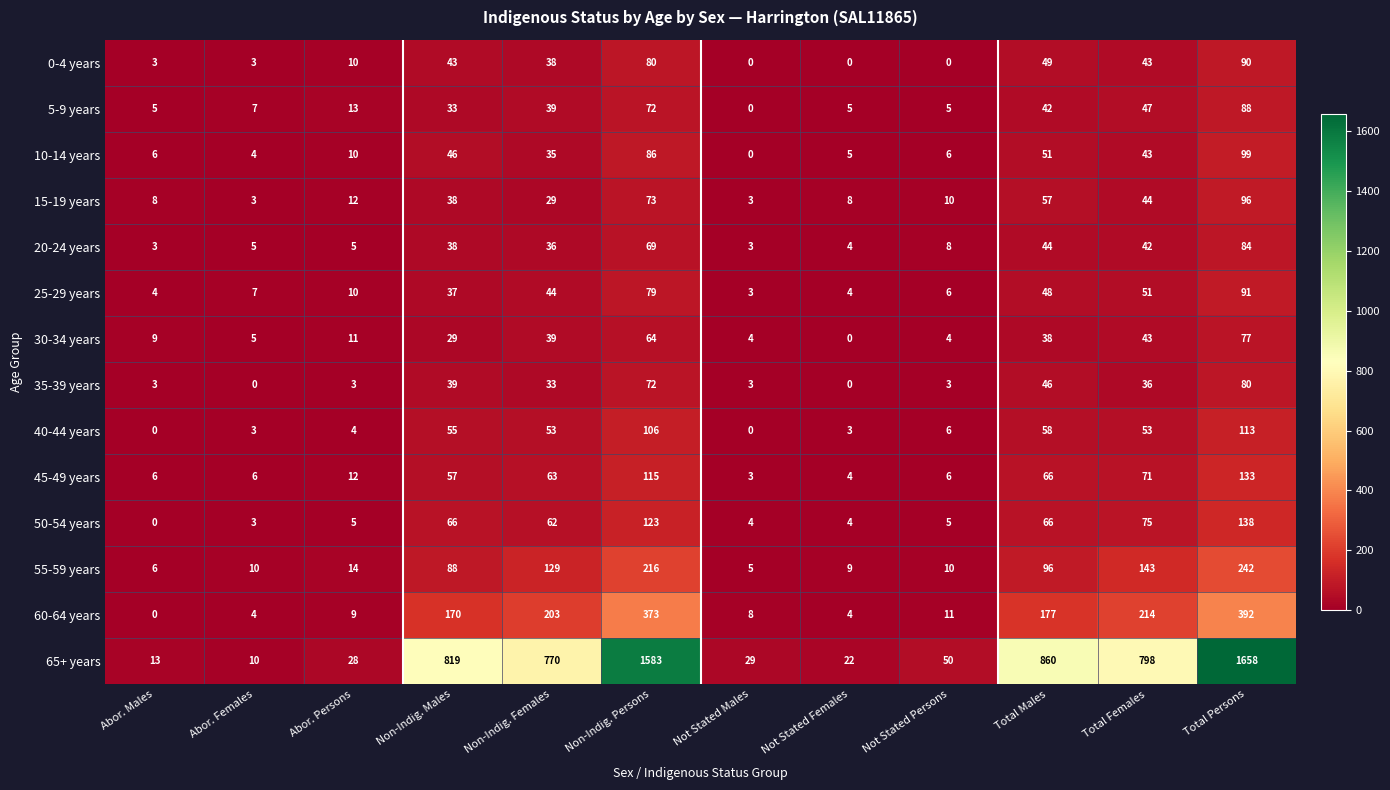

What is the sum of all 0-4 years values?

359